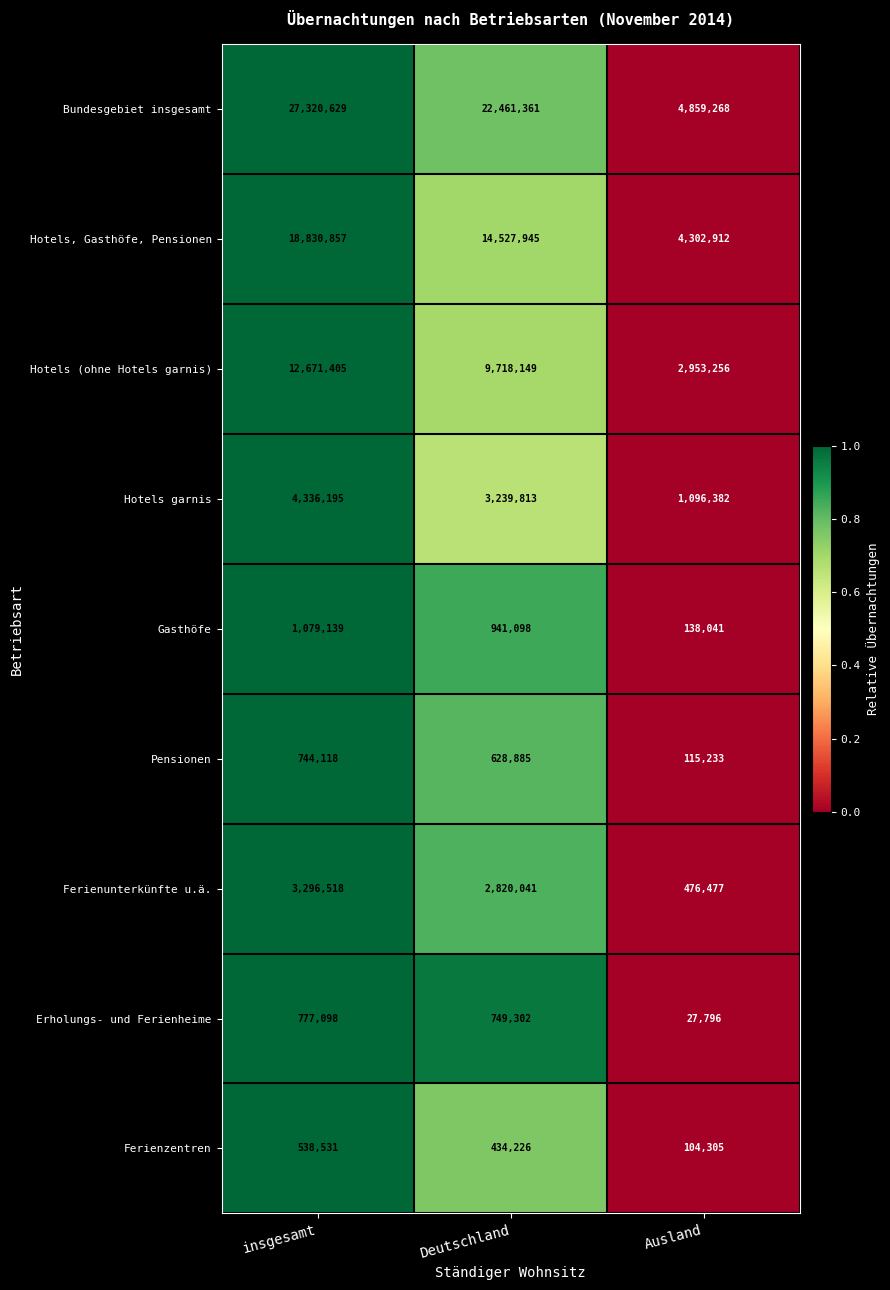

What is the sum of all Hotels, Gasthöfe, Pensionen values?

37661714